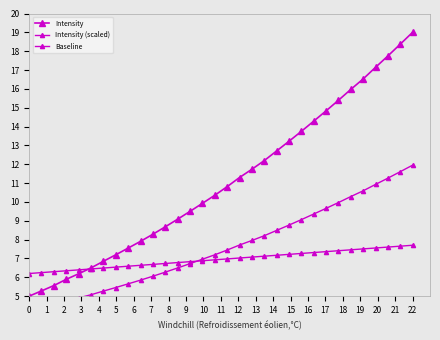

True or false: Intensity (scaled) and Intensity cross at least once.

False